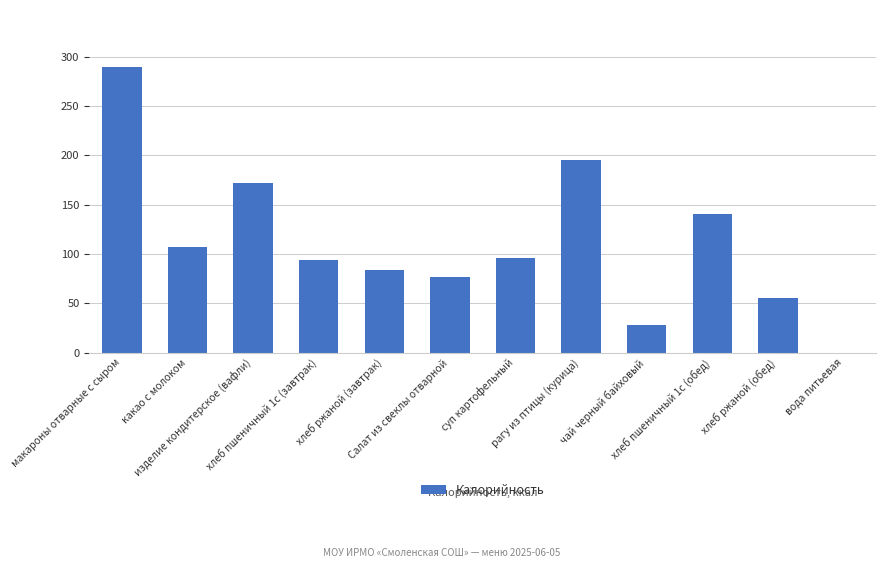

Which has a higher value, хлеб пшеничный 1с (обед) or суп картофельный?

хлеб пшеничный 1с (обед)